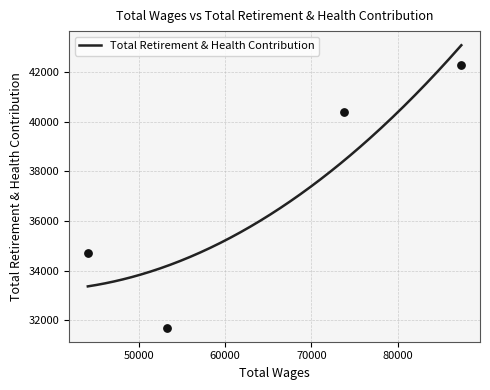

Approximately how many times larger is the value at 44127.0 compared to 87339.0?

0.8